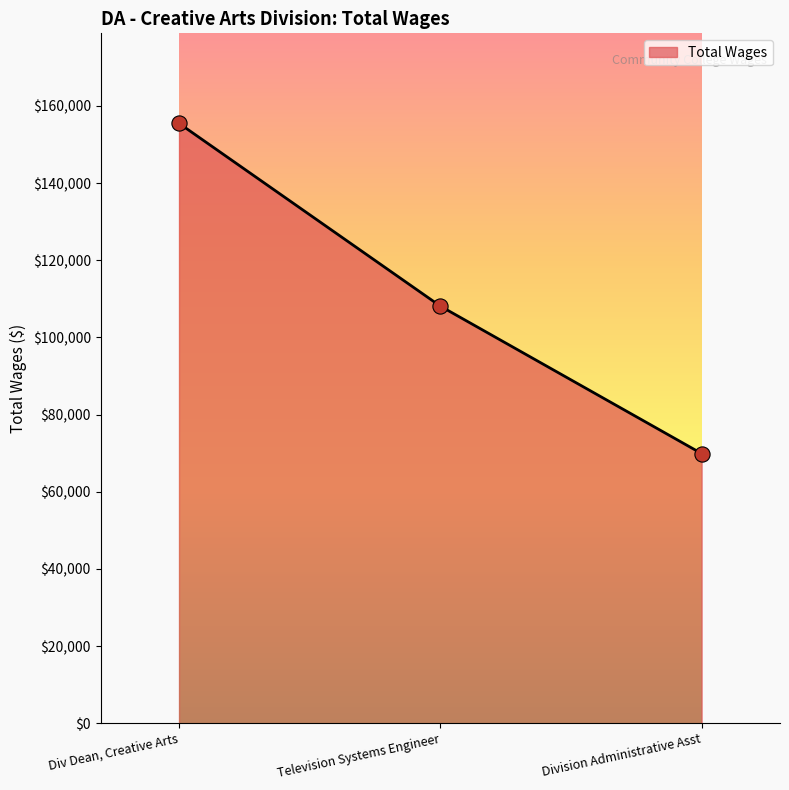

Between Television Systems Engineer and Div Dean, Creative Arts, which is larger?

Div Dean, Creative Arts